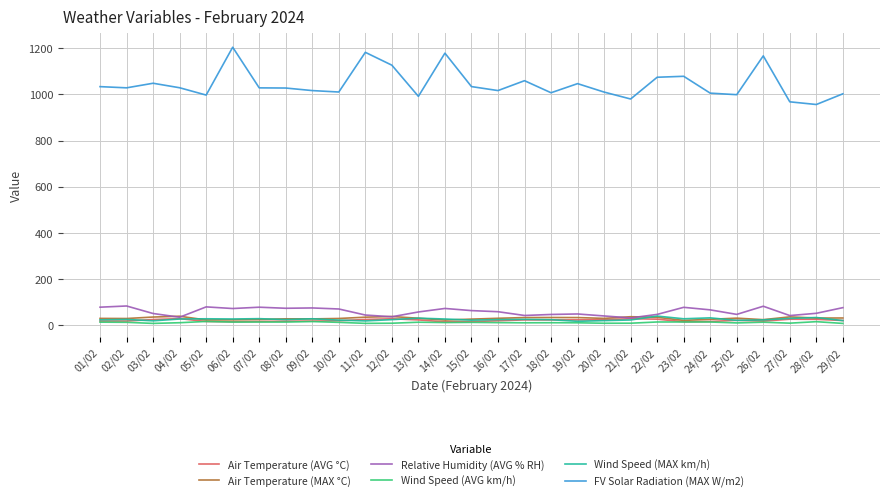

What is the maximum value shown in the chart?

1204.2